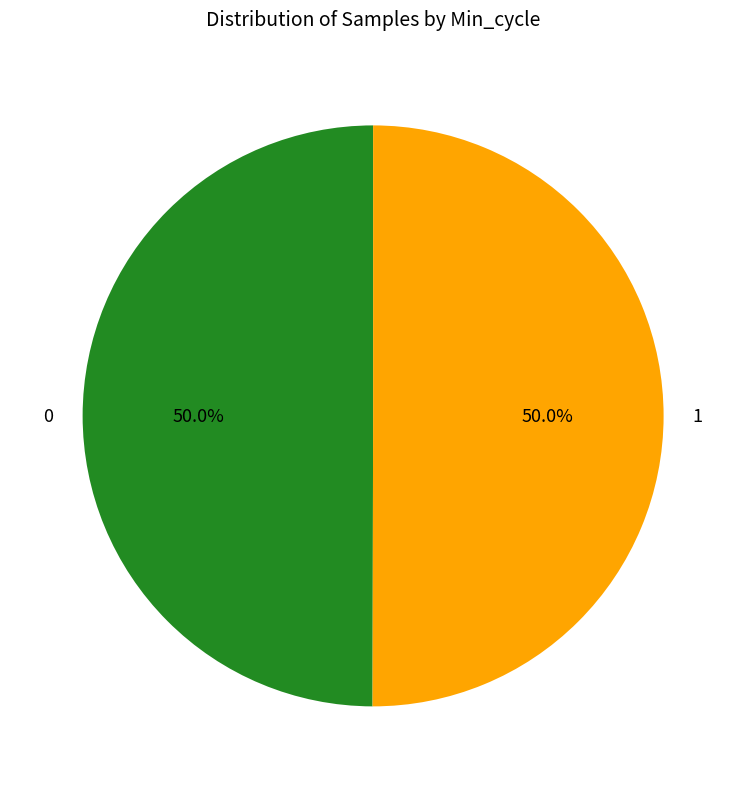

Combined, do 0 and 1 account for over 50%?

Yes